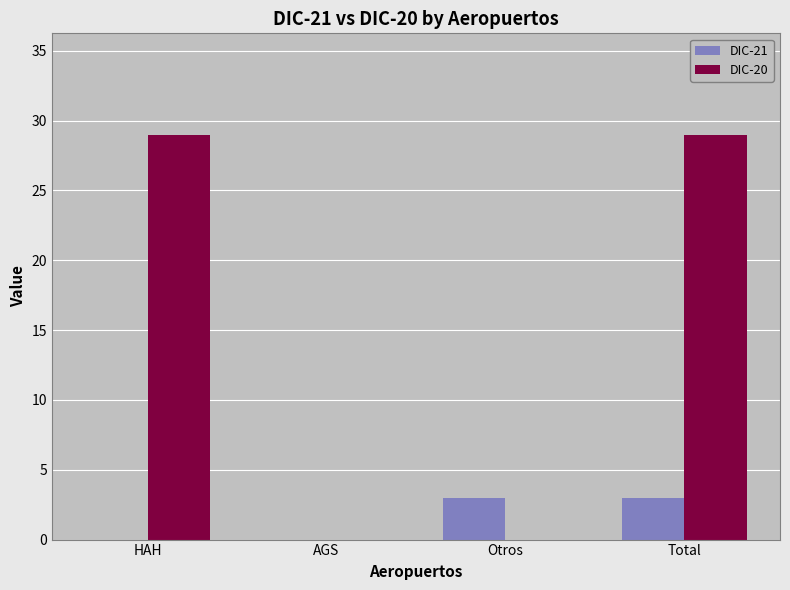

At which category is the sum across all series the highest?

Total